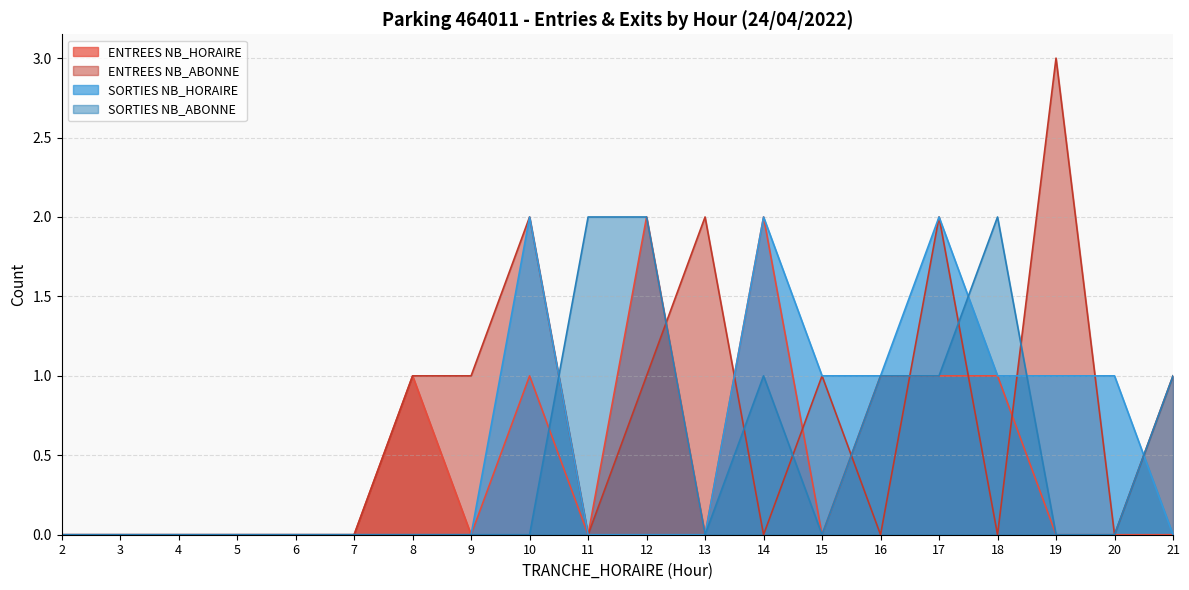

Which has a higher value, 6 or 14?

14